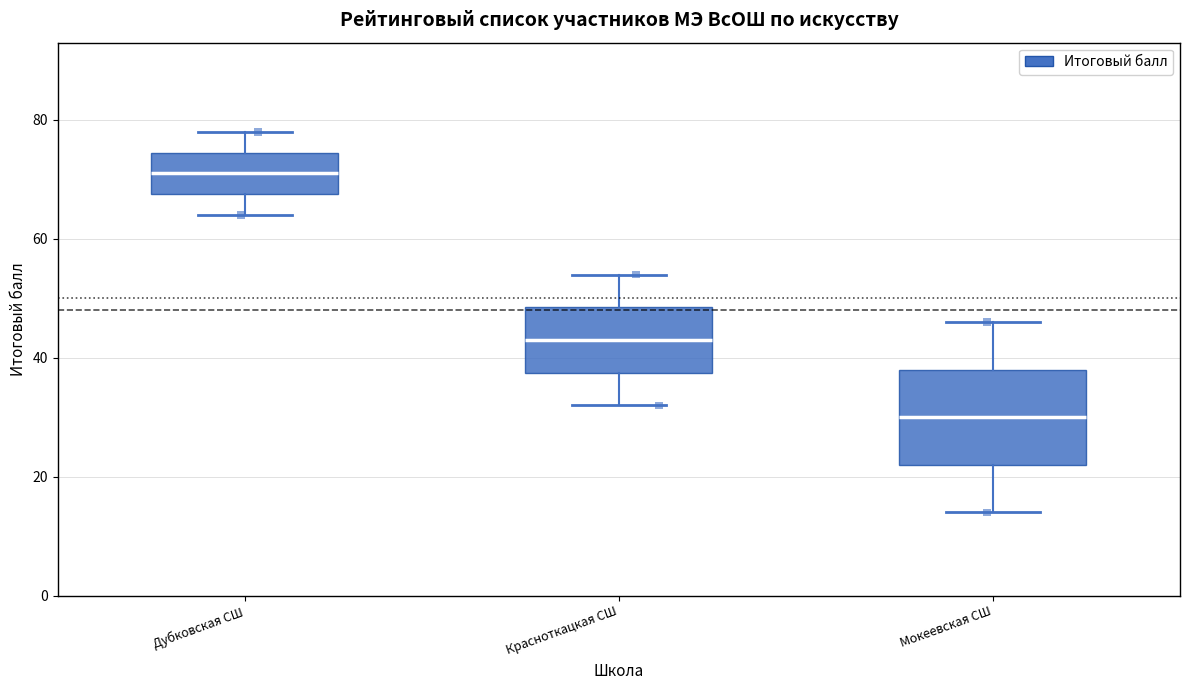

Which box's median line is the lowest?

Мокеевская СШ